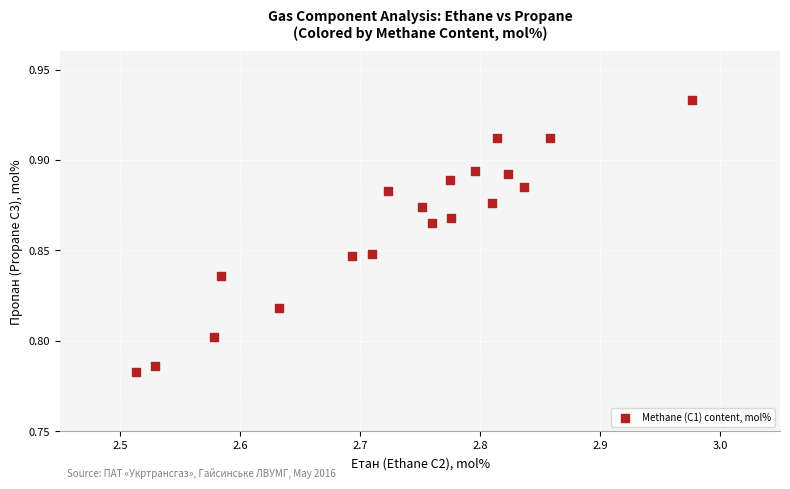

What is the range of X values (max minus min)?

0.5